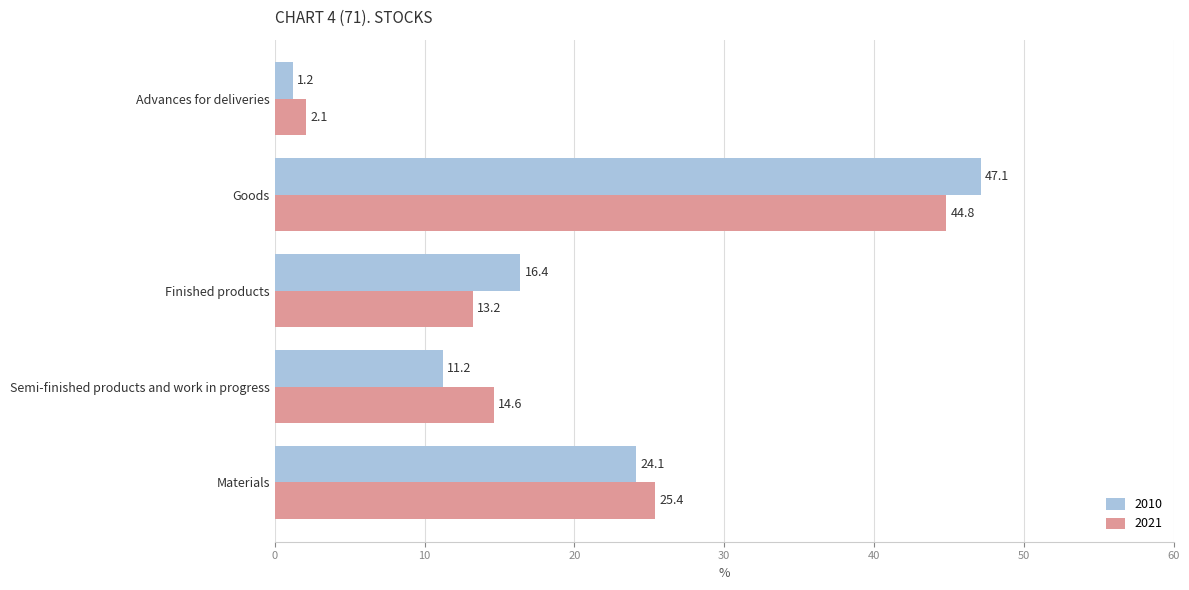

What is the difference between the highest and lowest values at Advances for deliveries?

0.9